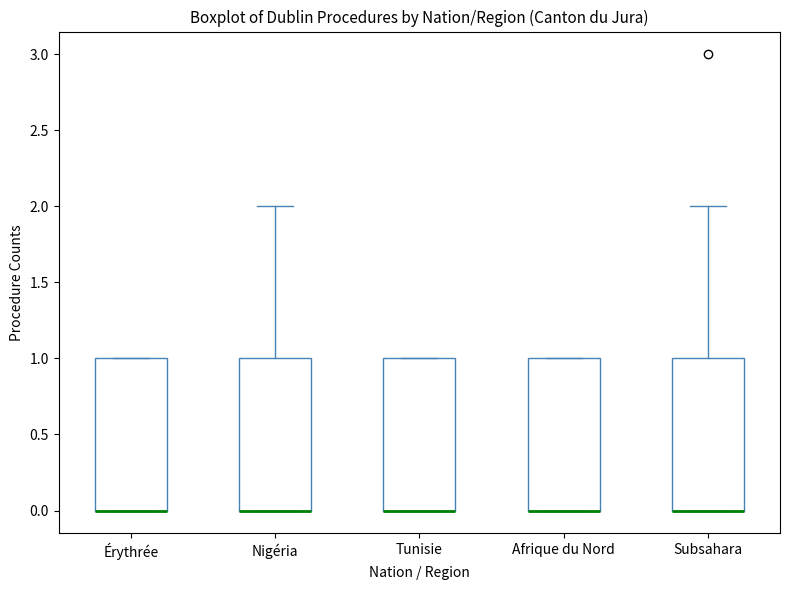

Where is the upper edge of the box for Nigéria on the y-axis? The values are not printed on the chart, so give them approximately, as read against the axis.

1